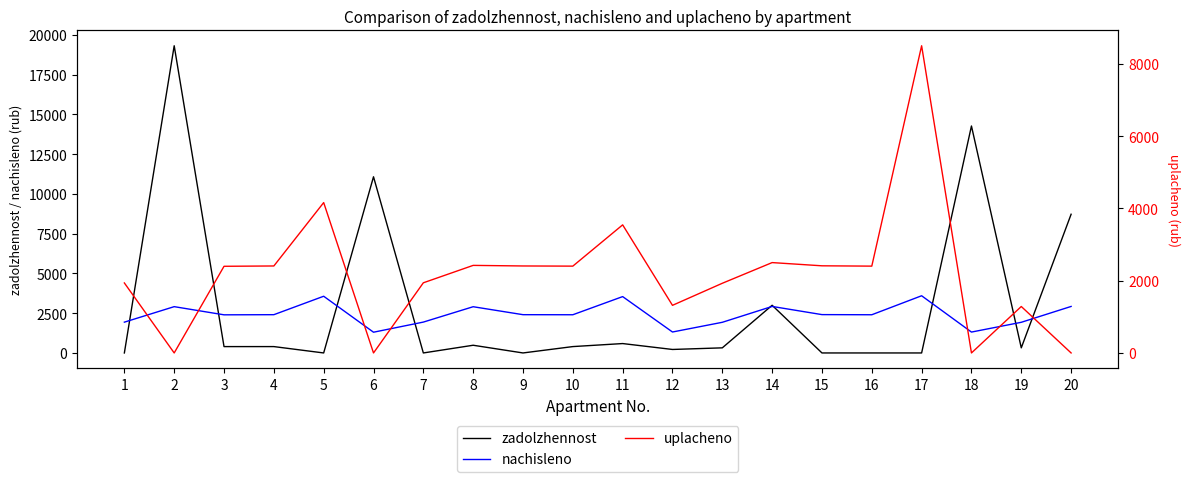

Rank the categories by uplacheno value from lowest to highest.

2, 6, 18, 20, 19, 12, 13, 1, 7, 3, 10, 16, 4, 9, 15, 8, 14, 11, 5, 17